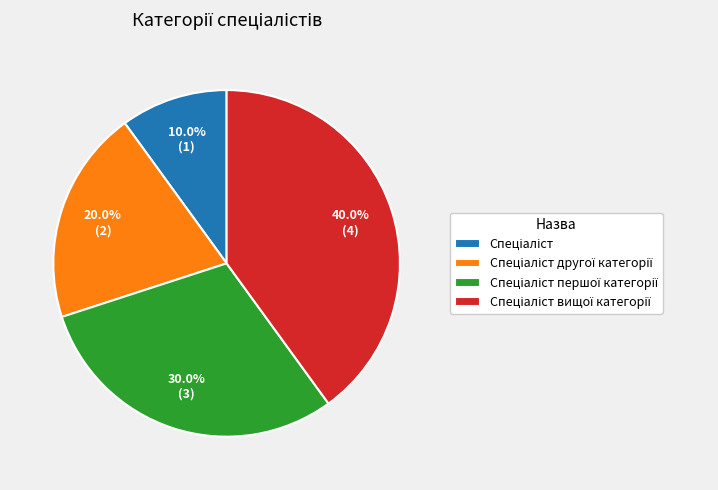

Is there any slice that represents more than half of the pie?

No